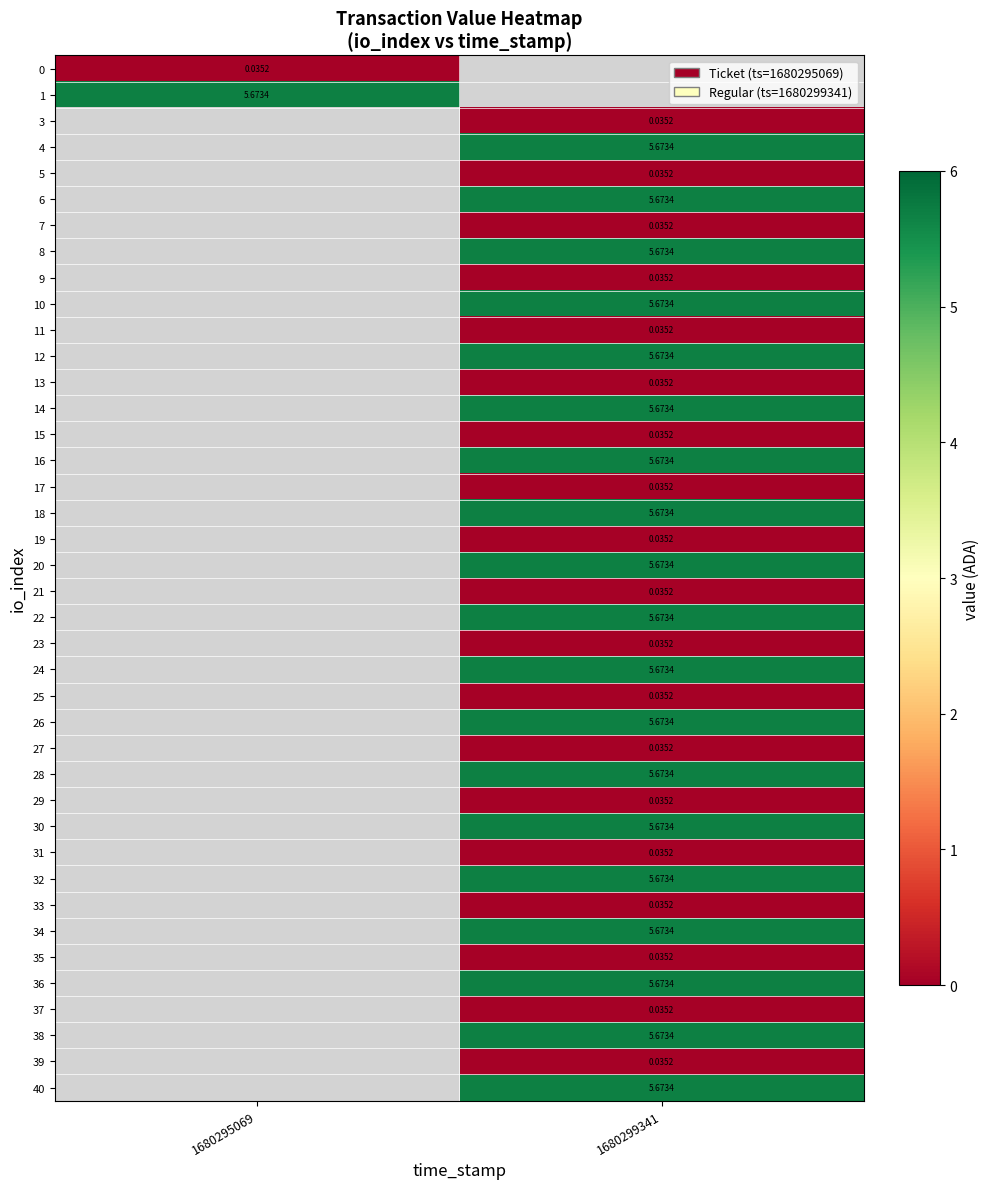

Is the value of 12 at 1680295069 greater than the value of 0 at 1680295069?

No